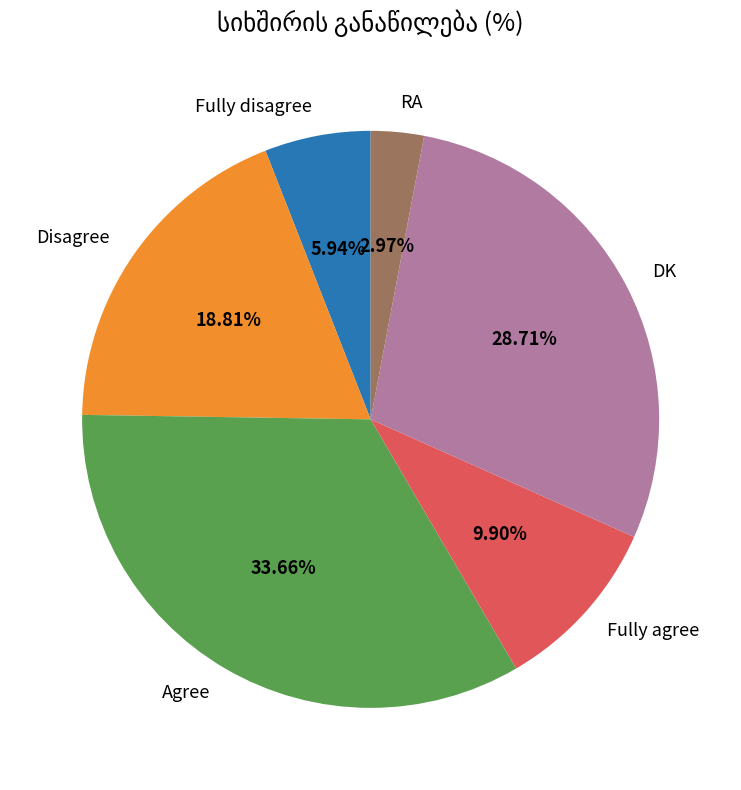

True or false: Fully agree accounts for 10% of the total.

True